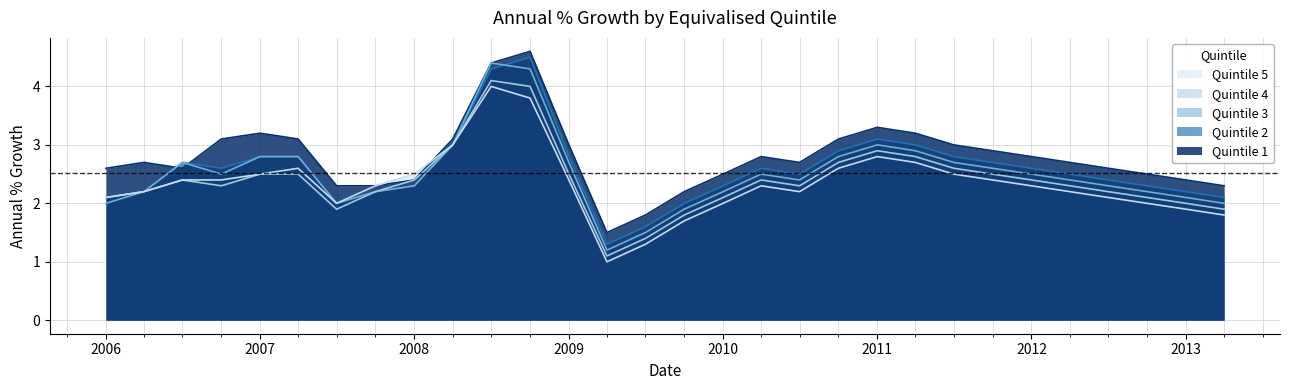

Which category has the highest value in the Quintile 2 series?

2008-10-01